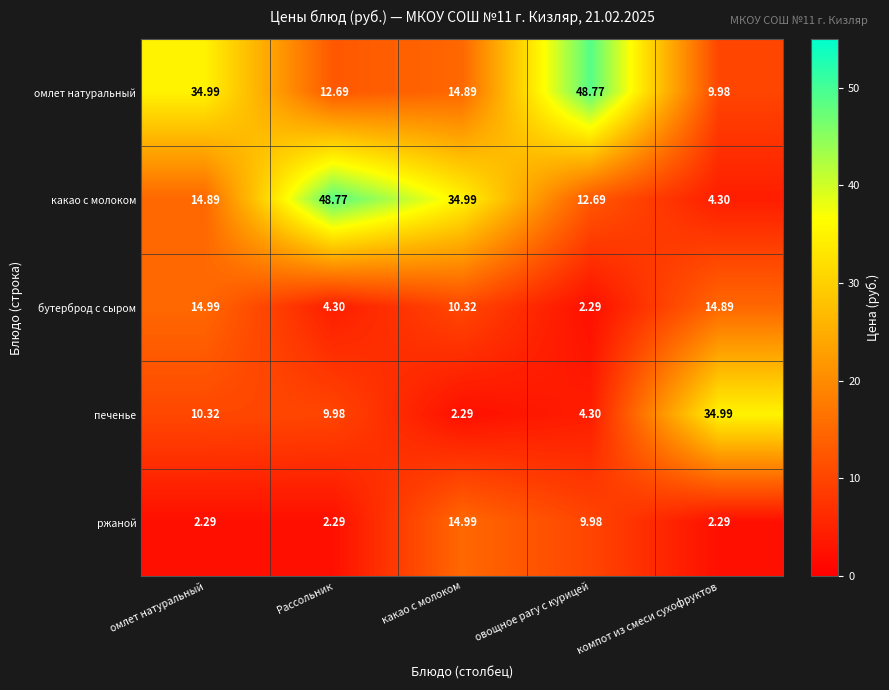

What is the total value across all series at овощное рагу с курицей?

78.0